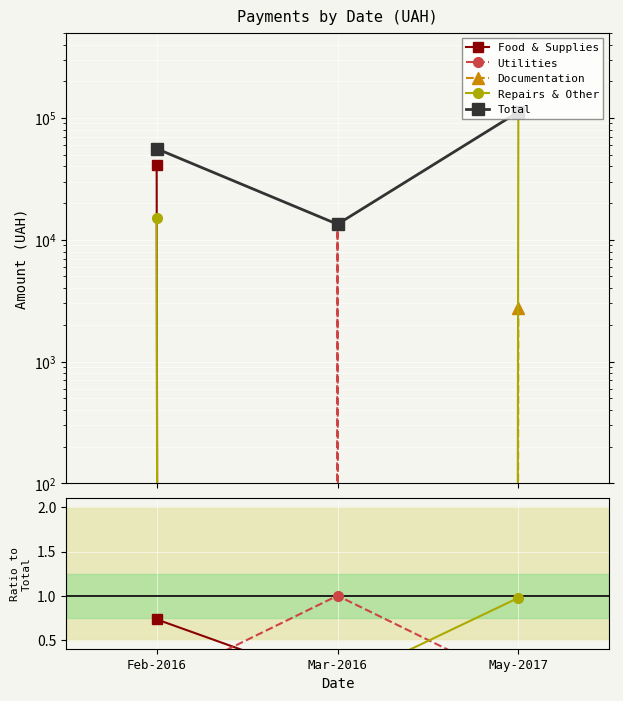

Rank the series at Feb-2016 from highest to lowest value.

Total, Food & Supplies, Repairs & Other, Utilities, Documentation